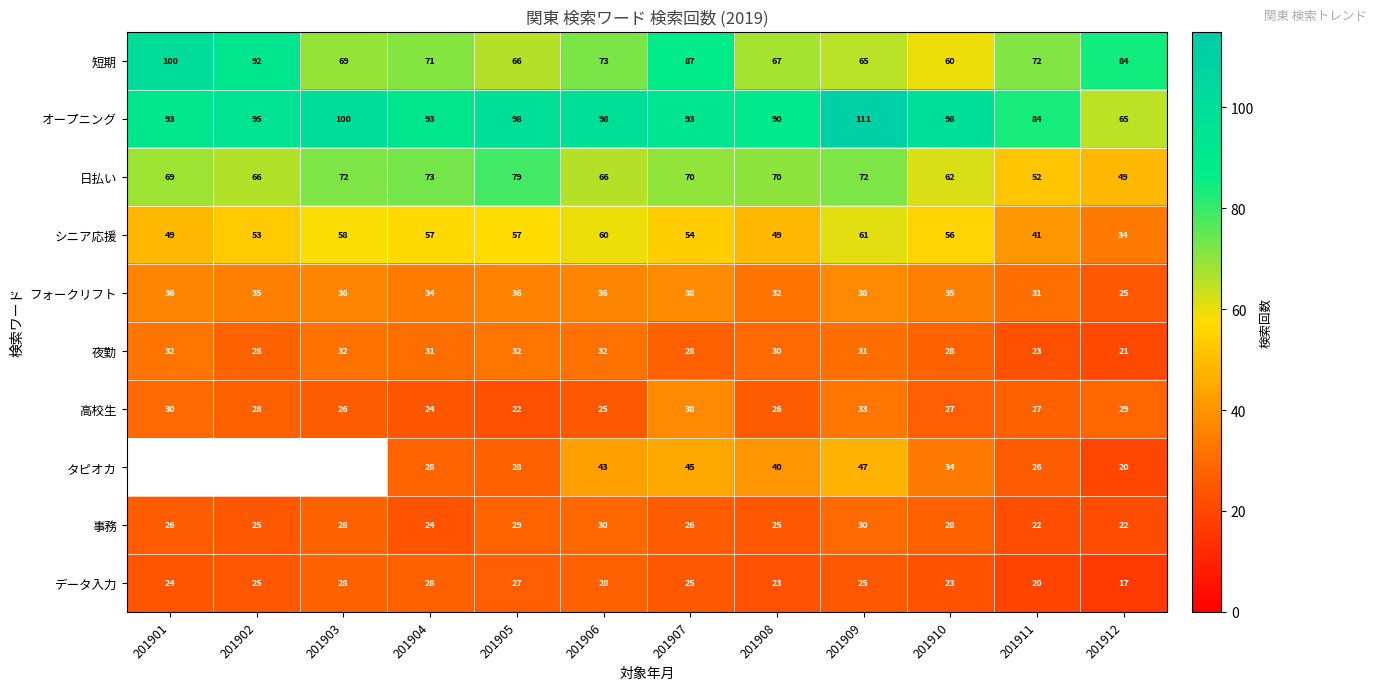

Which category has the lowest value in the 夜勤 series?

201912